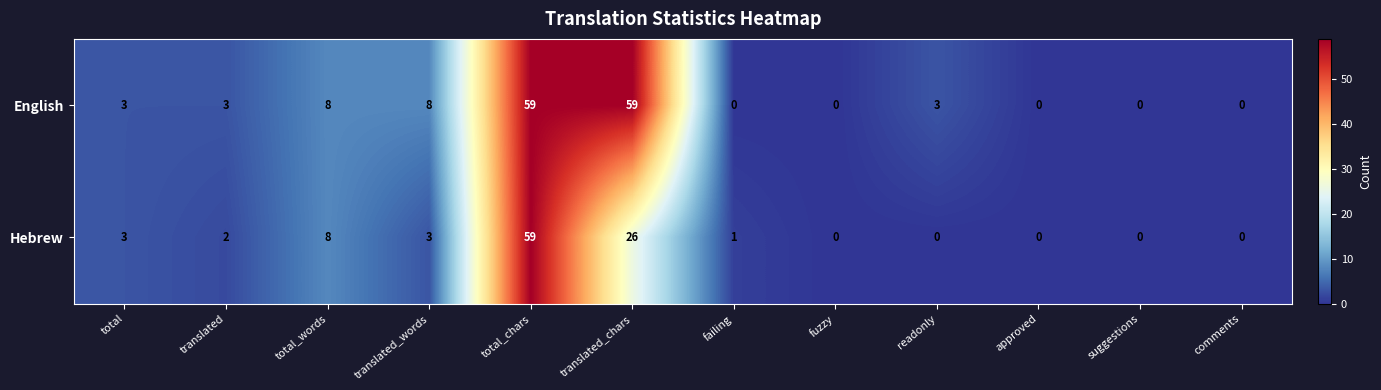

Is it true that English equals -25 at fuzzy?

False